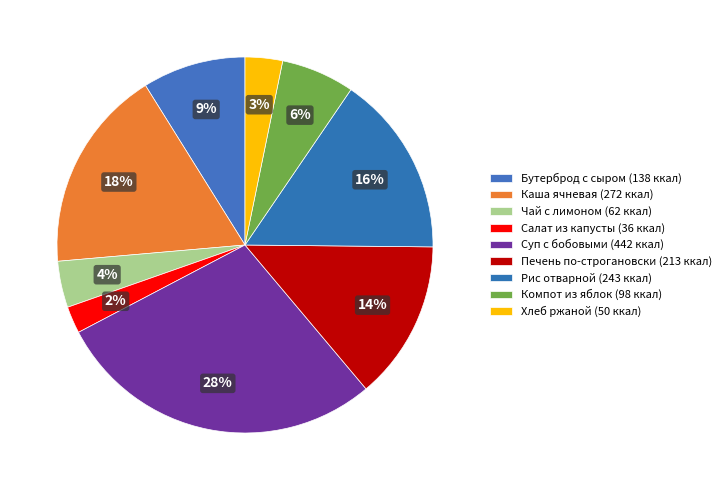

The Салат из капусты slice represents 2% of the pie. True or false?

True